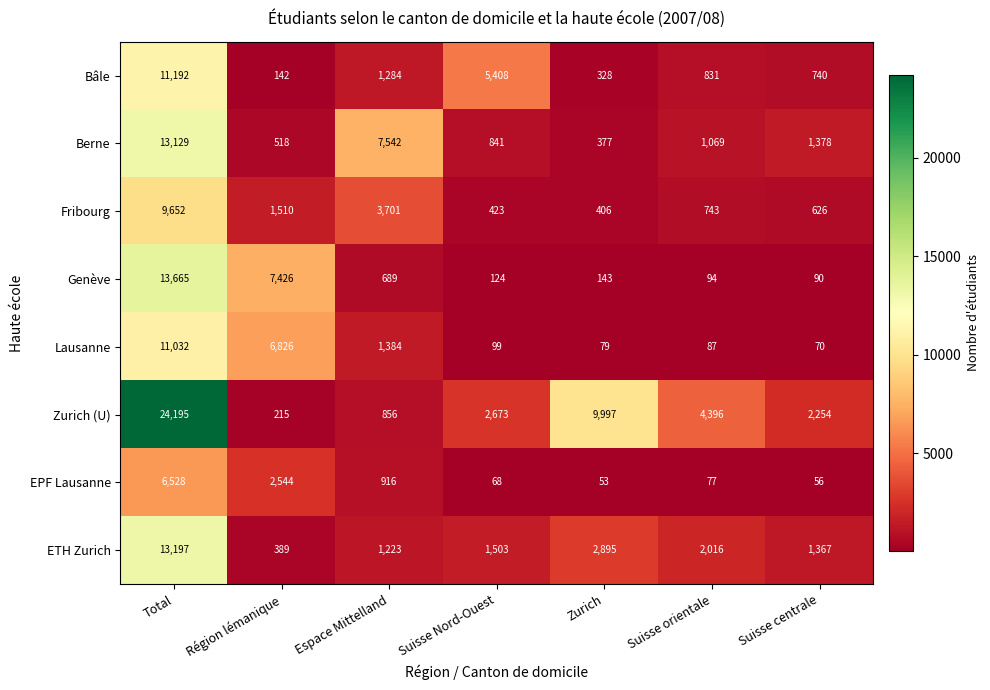

At how many categories does at least one series exceed 403?

7